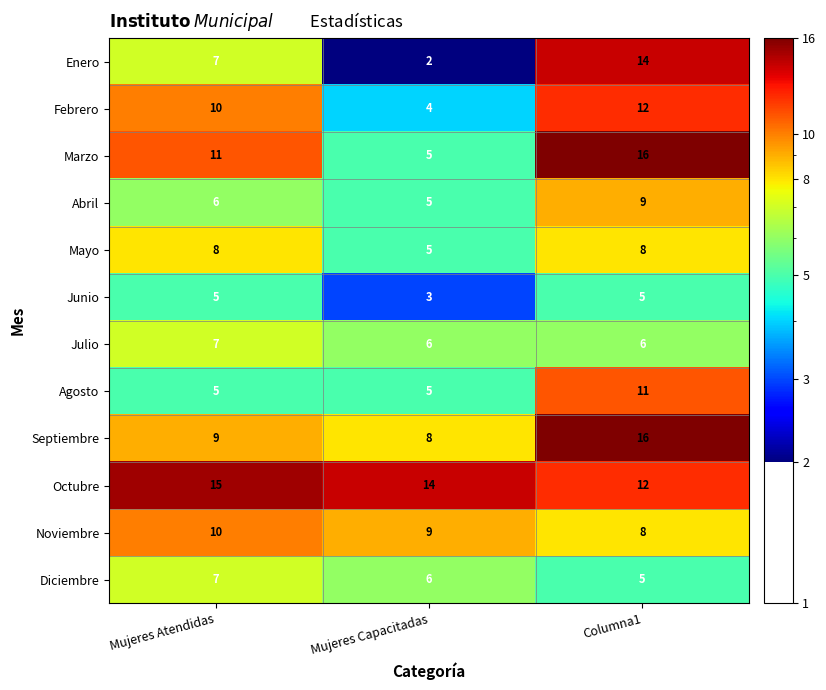

What is the total value across all series at Columna1?

122